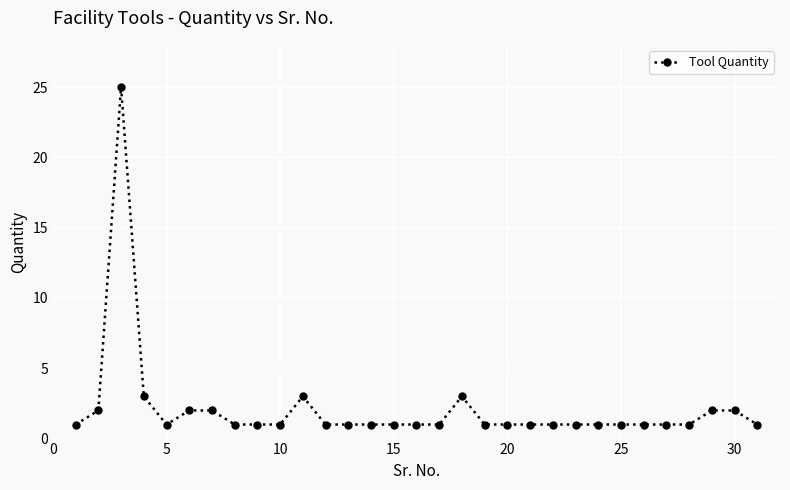

What is the greatest value displayed?

25